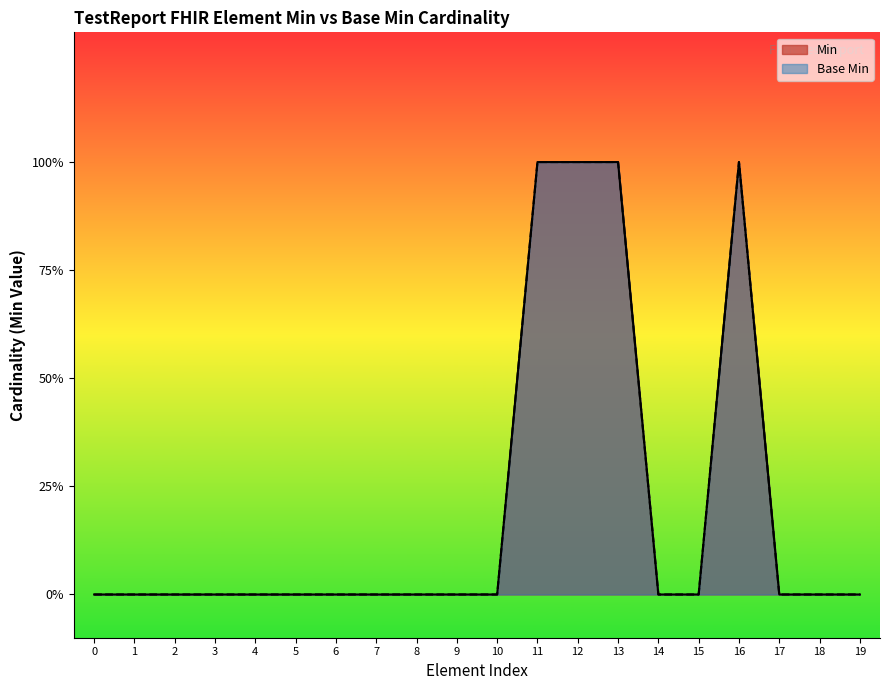

How many lines are shown in the chart?

2